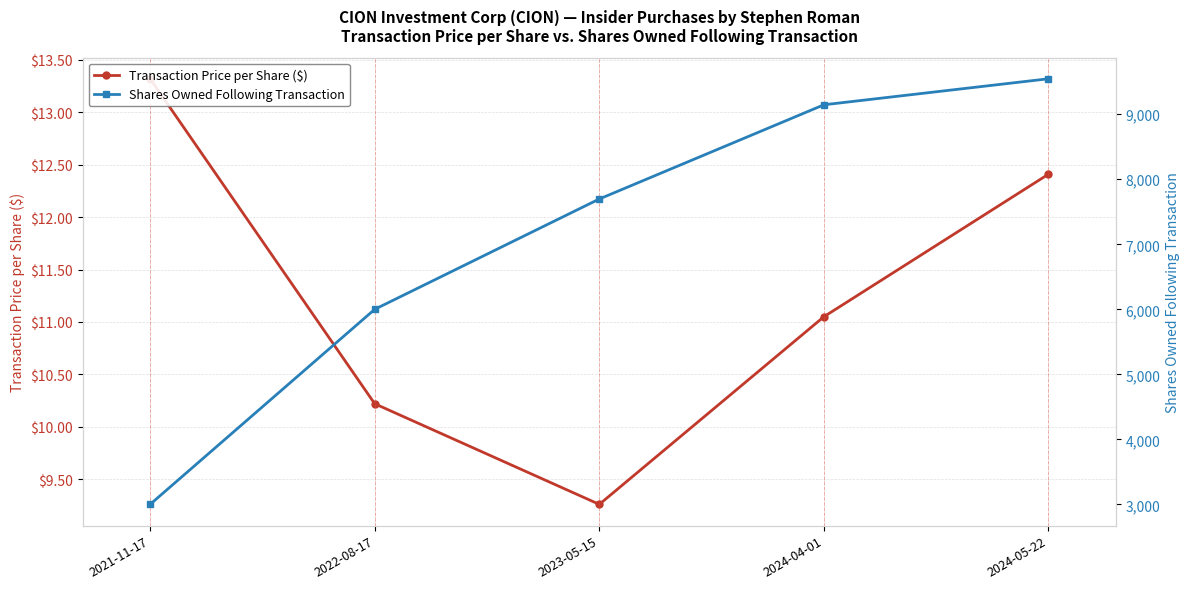

What is the value of the Transaction Price per Share ($) point at the 3rd from the left?

9.3